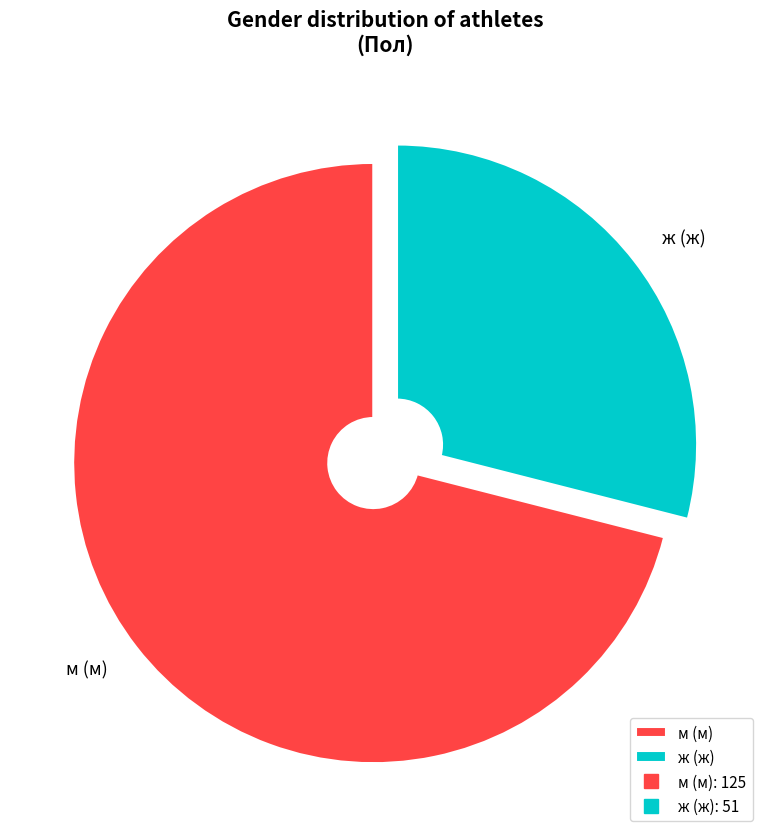

Combined, do м (м) and ж (ж) account for over 50%?

Yes